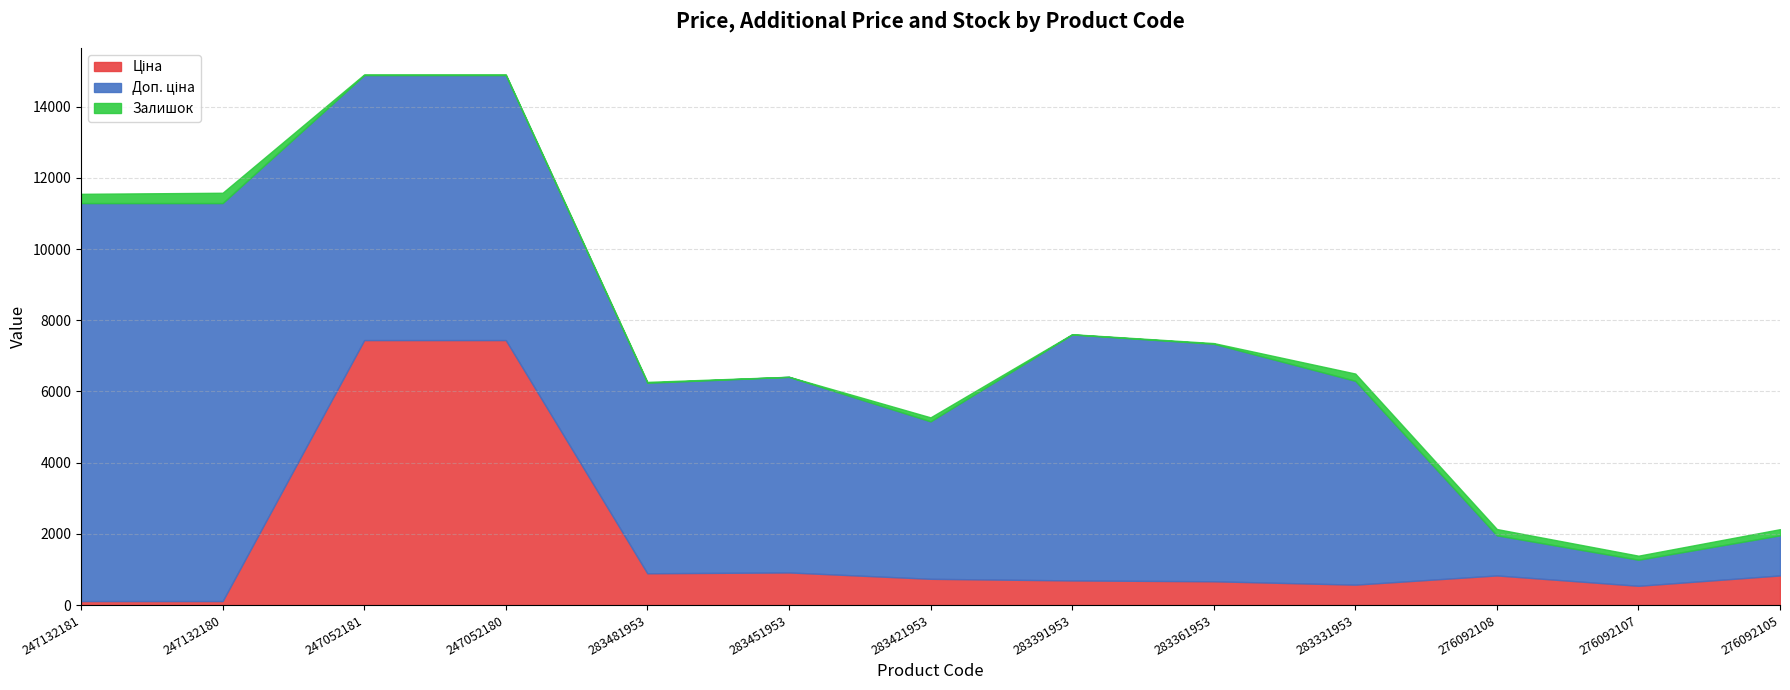

How many interior local valleys does the Ціна series have?

3